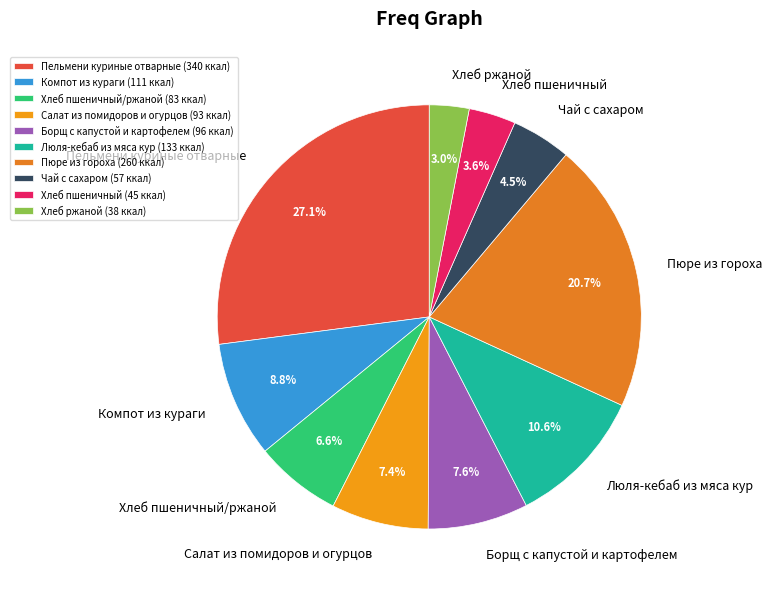

How many segments does this pie chart have?

10